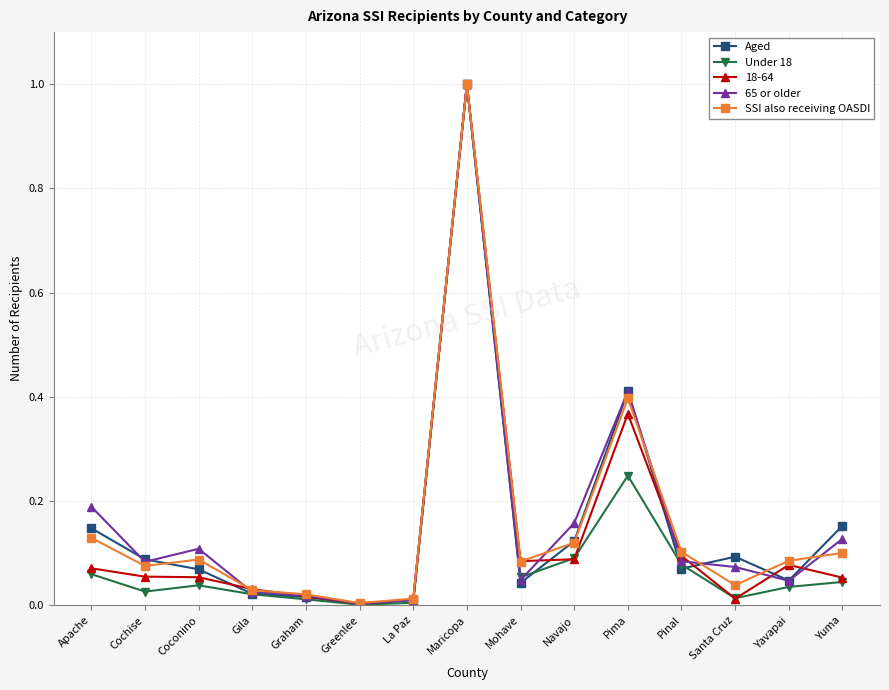

What is the label of the 9th point from the right?

La Paz